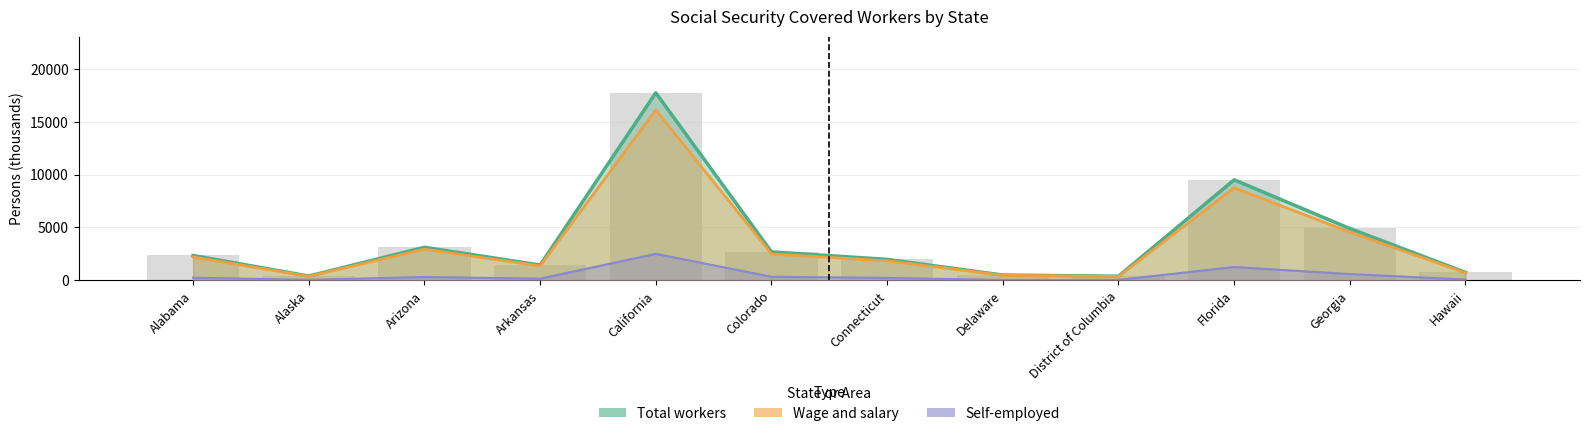

Which series has the largest total across all categories?

Total workers